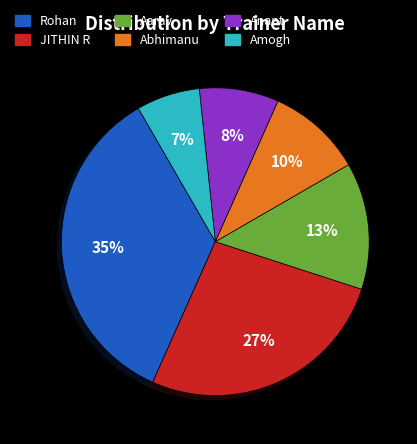

Do Rohan and Aarav together represent more than half of the pie?

No